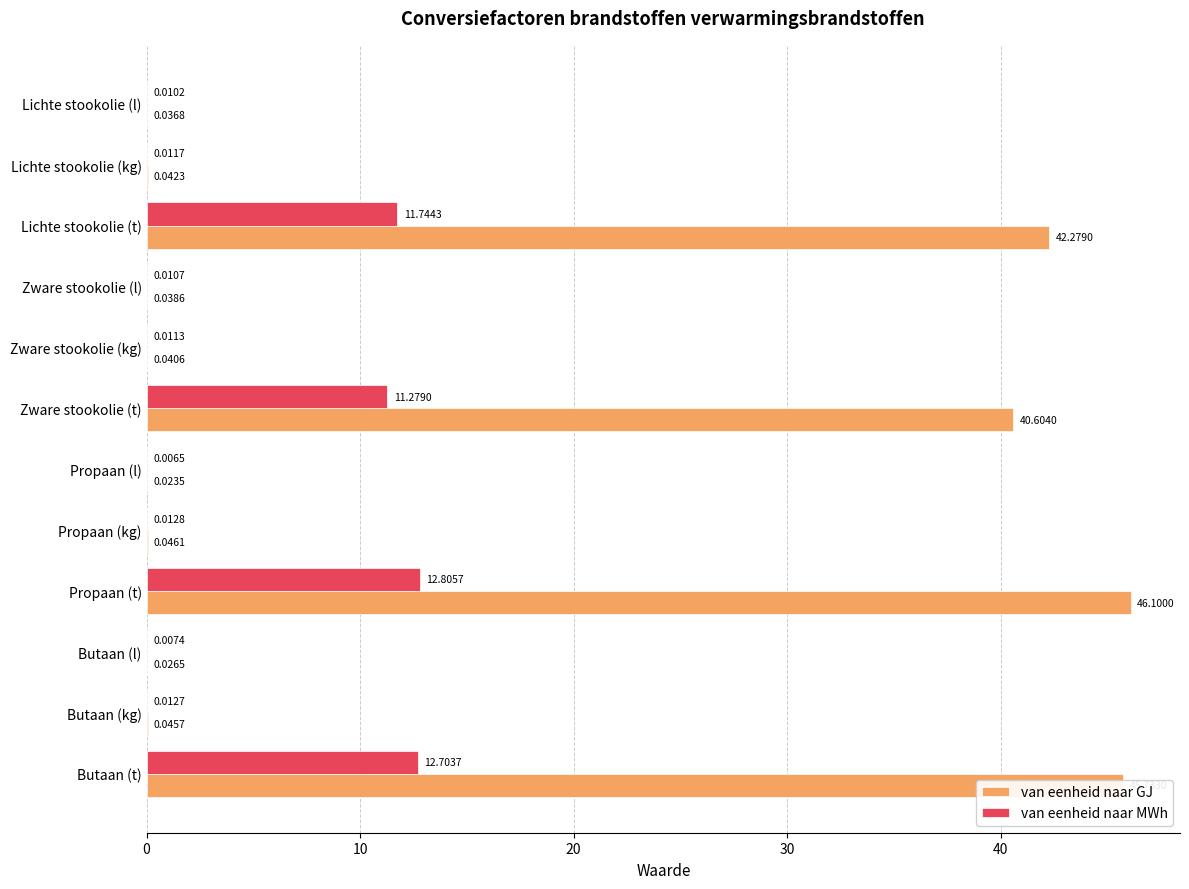

What is the sum of all van eenheid naar MWh values?

48.6